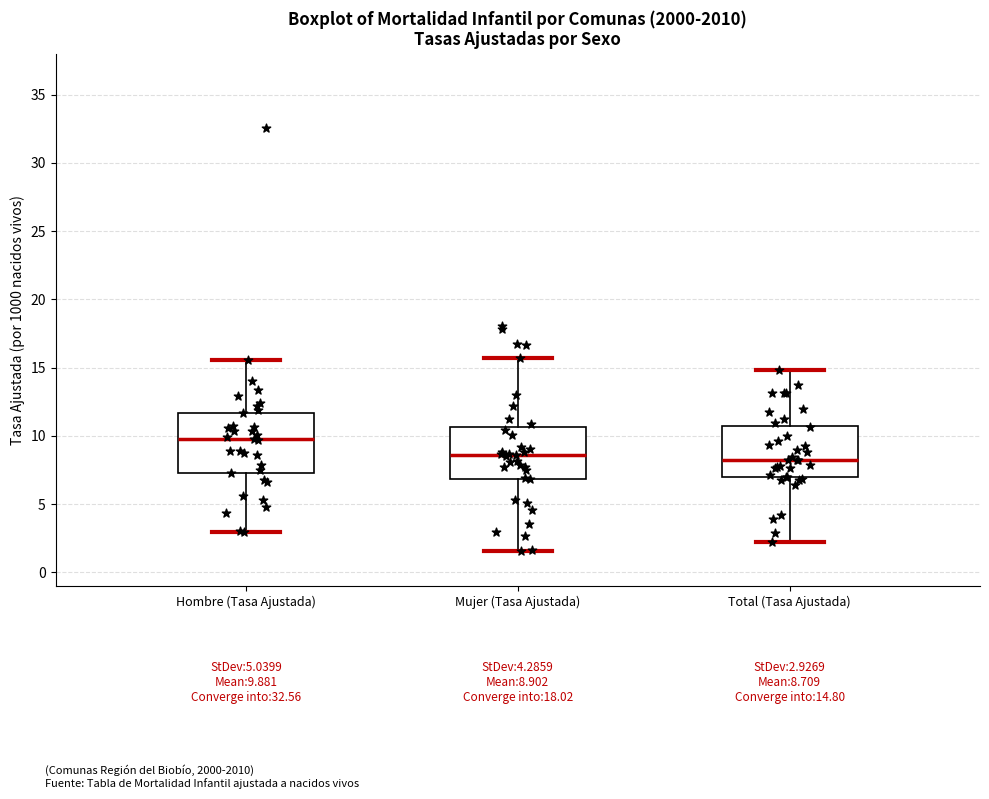

Which box is the tallest, from its lower edge to its upper edge?

Hombre (Tasa Ajustada)